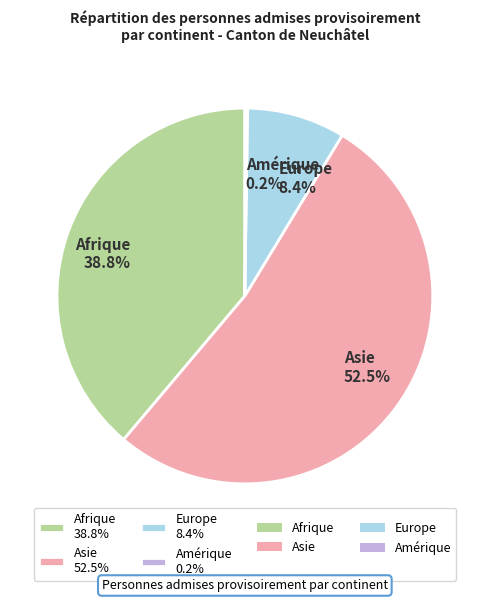

Which slice is the largest?

Asie 52.5%